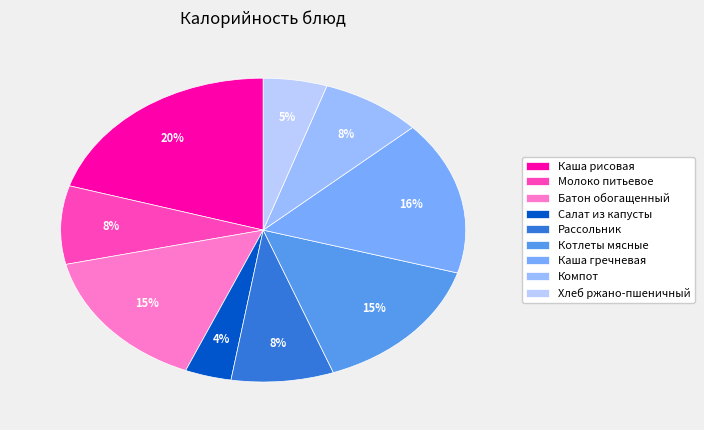

What percentage is the Хлеб ржано-пшеничный slice, to the nearest percent?

5%